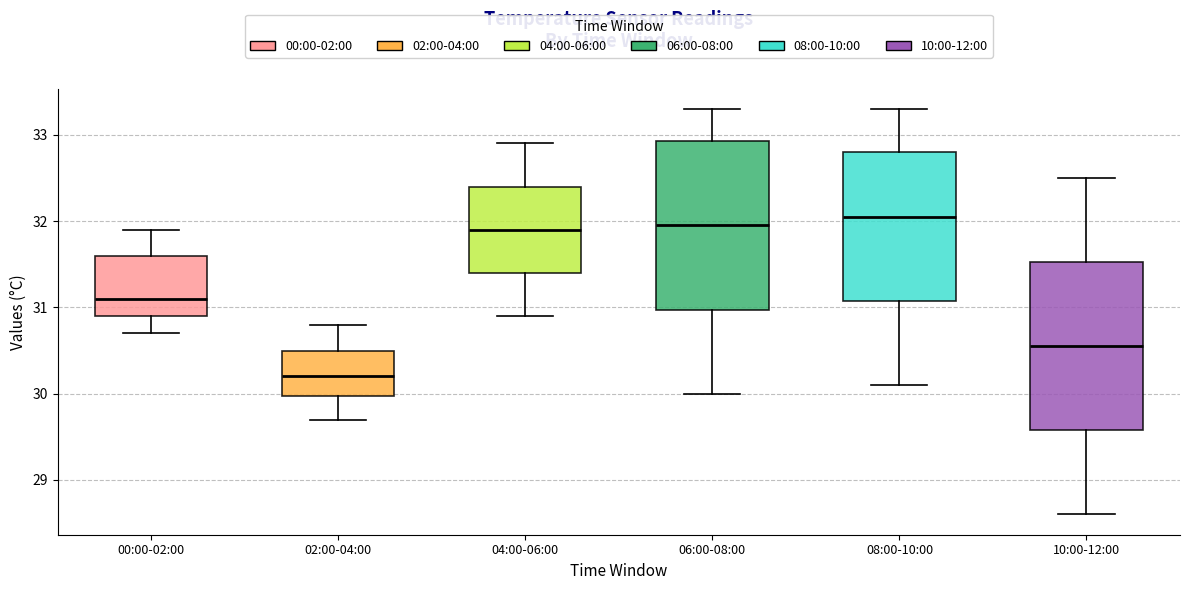

Which box has the lowest median line?

02:00-04:00